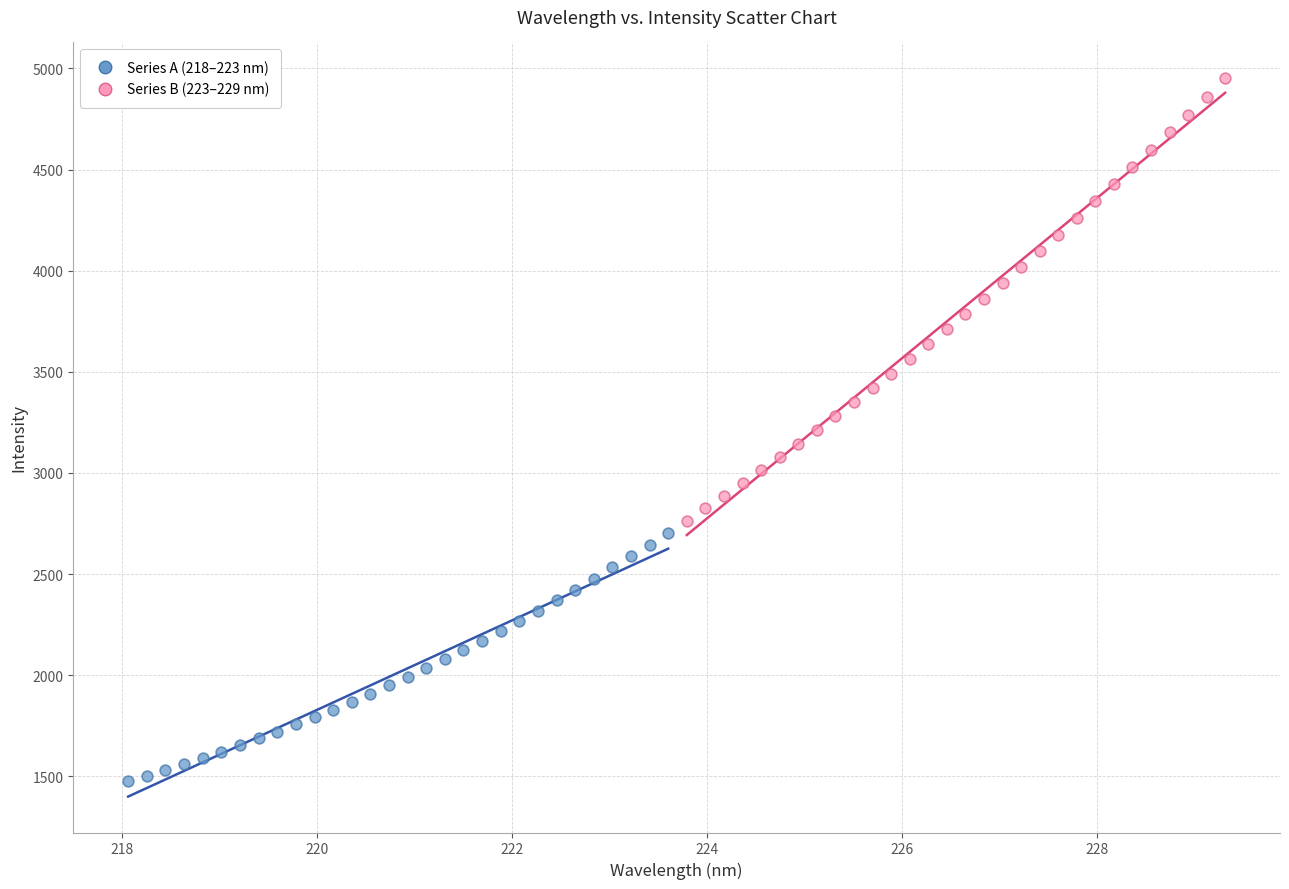

Which series reaches the maximum Y coordinate?

Series B (223–229 nm)